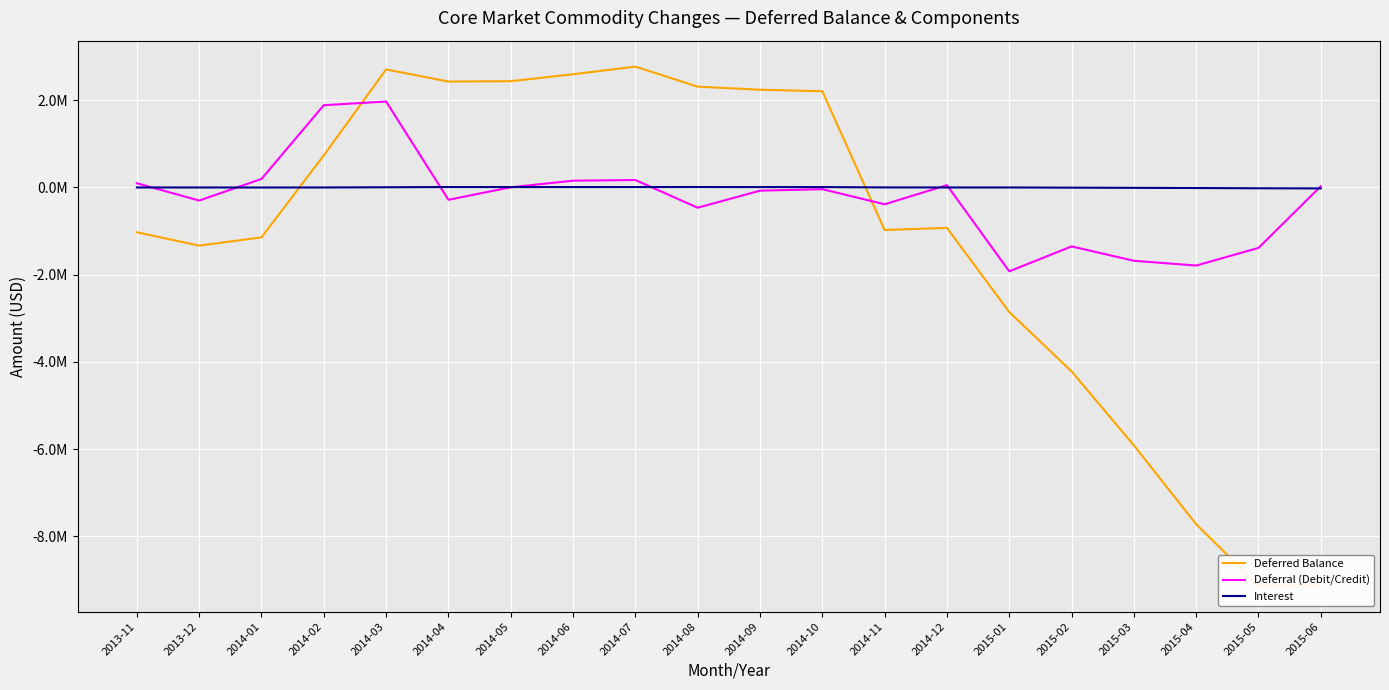

At which label does Interest reach its minimum?

2015-06